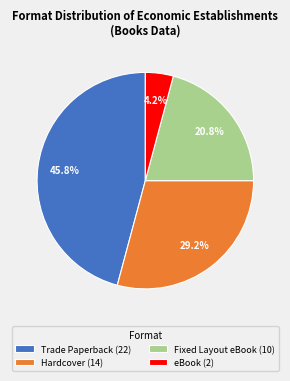

Count the number of slices in the pie.

4